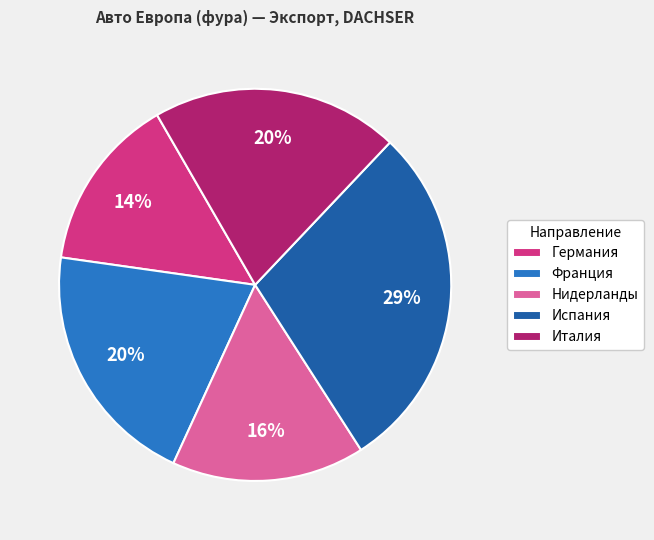

Between Испания and Германия, which is larger?

Испания